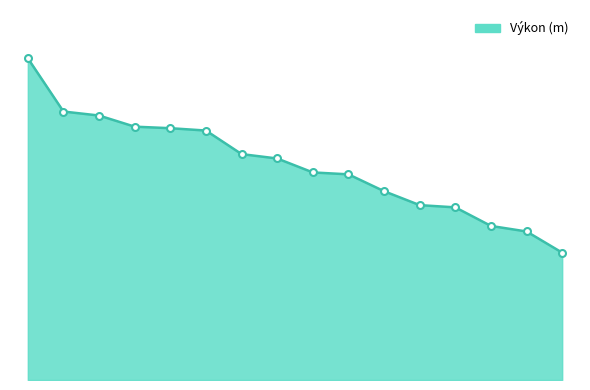

Is this an area chart (filled region under the line)?

Yes